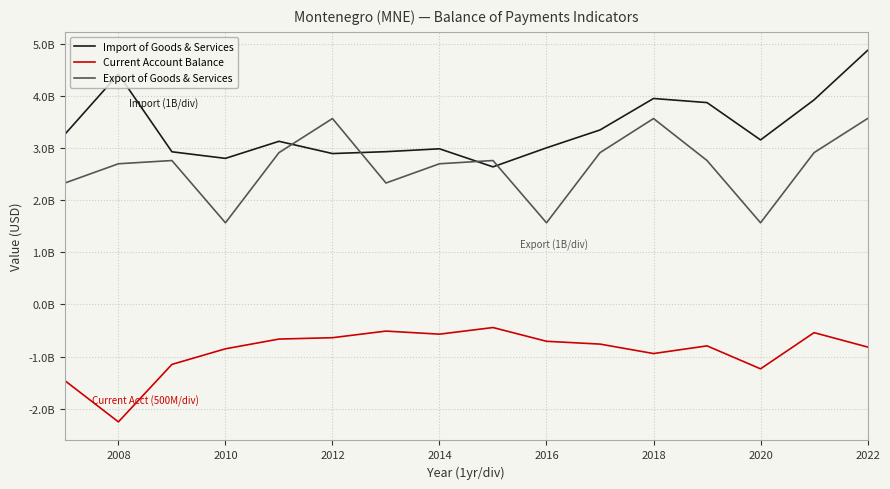

What is the difference between the maximum and minimum values in the Export of Goods & Services series?

2004092392.7